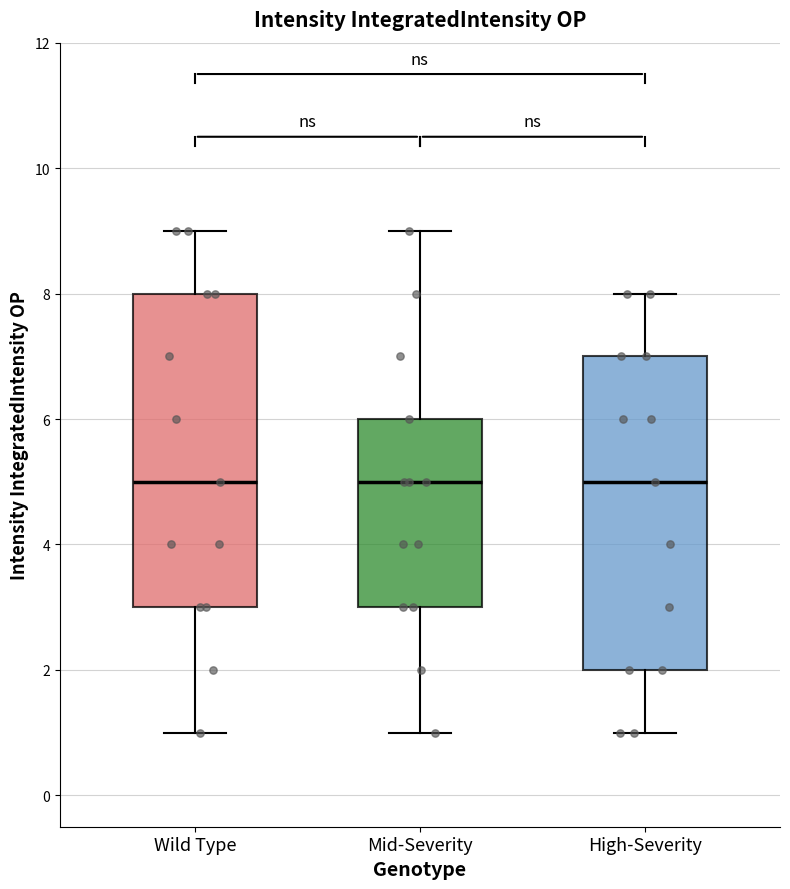

Where does the lower whisker of the box for Wild Type end on the y-axis? The values are not printed on the chart, so give them approximately, as read against the axis.

1